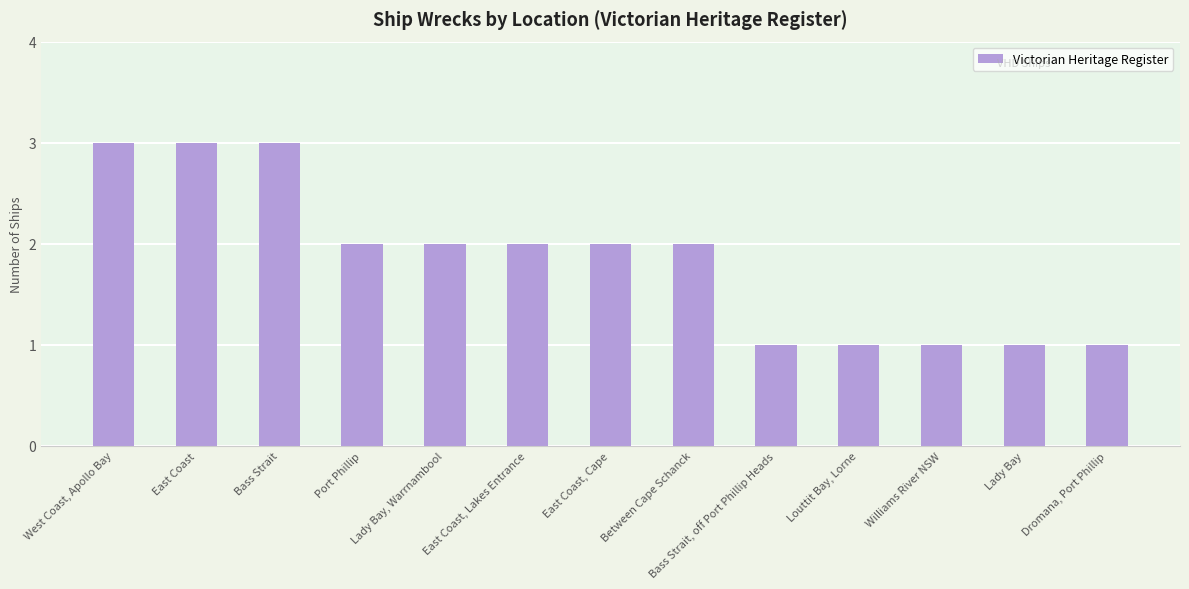

What is the ratio of the value at East Coast, Lakes Entrance to the value at Between Cape Schanck?

1.0